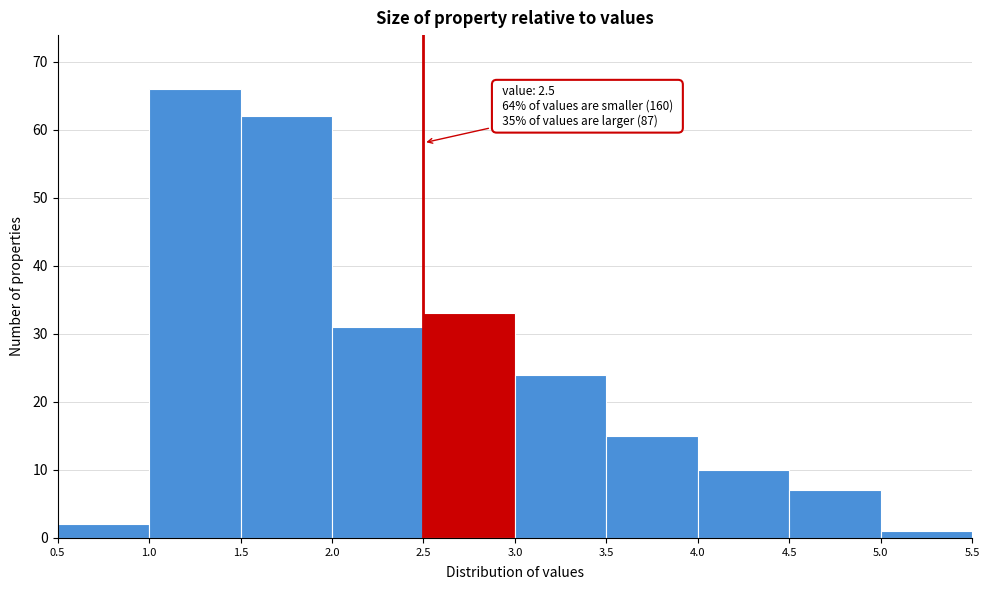

Which range on the x-axis has the tallest bar?

1.0 to 1.5